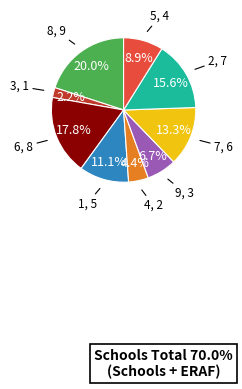

Count the number of slices in the pie.

9